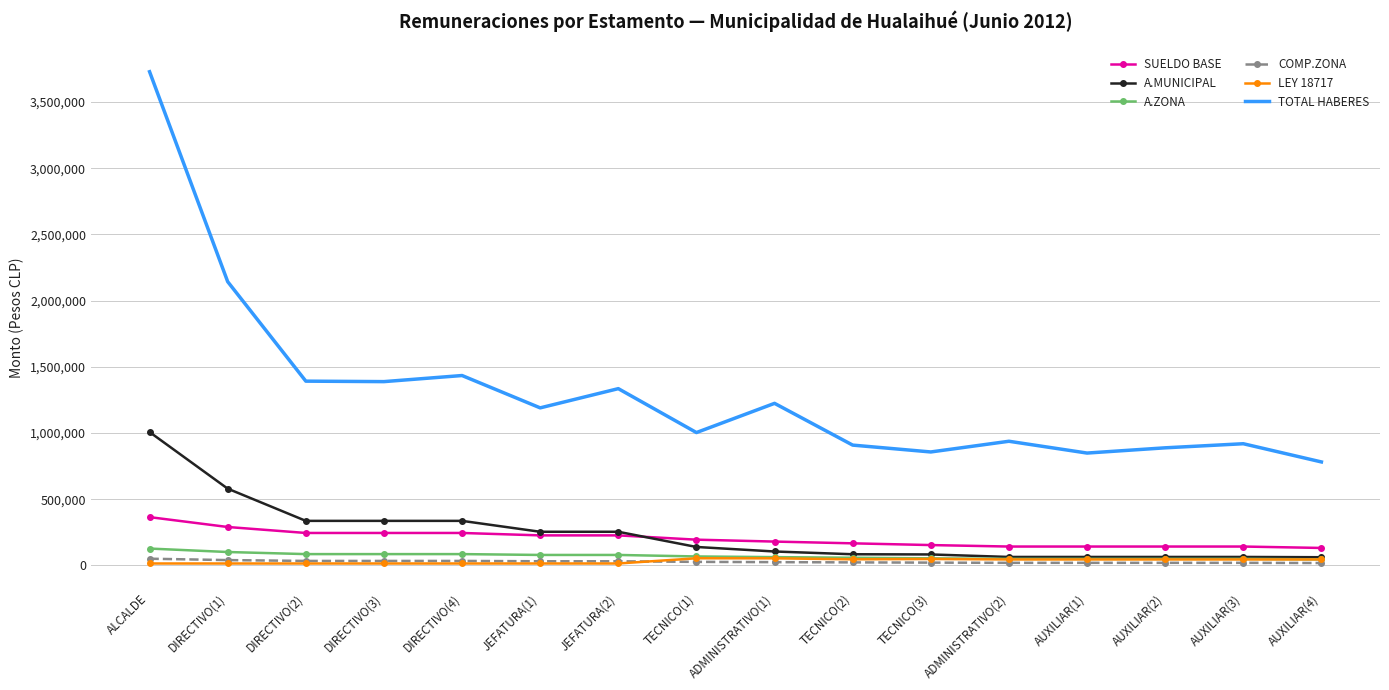

Between DIRECTIVO(2) and AUXILIAR(1), which series saw the biggest shift?

TOTAL HABERES